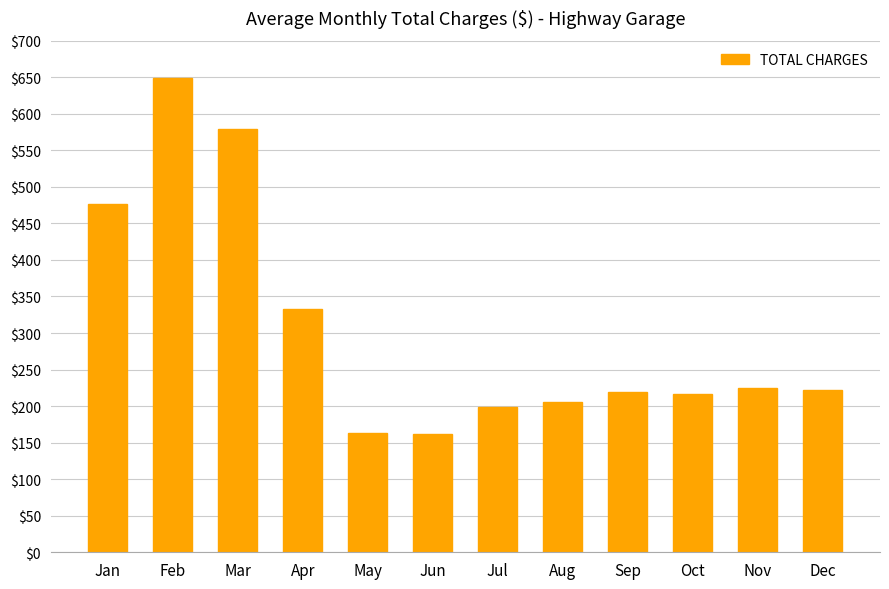

At which category does the chart reach its peak across all series?

Feb